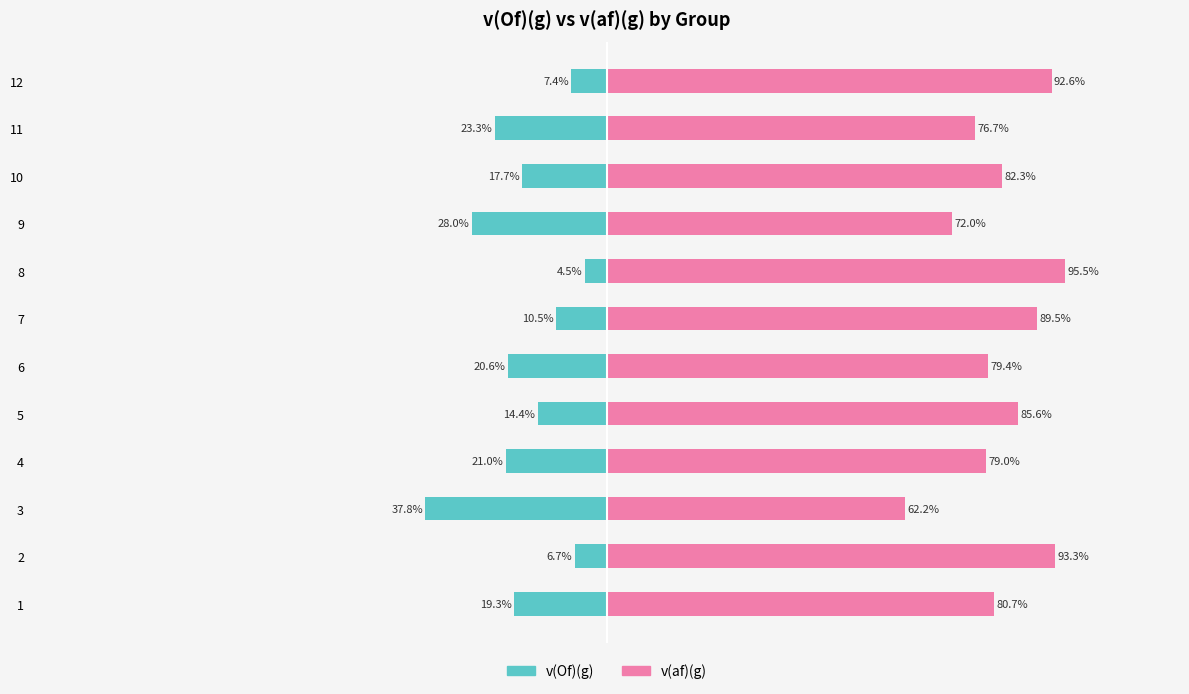

Between 8 and 11, which series saw the biggest shift?

v(af)(g)